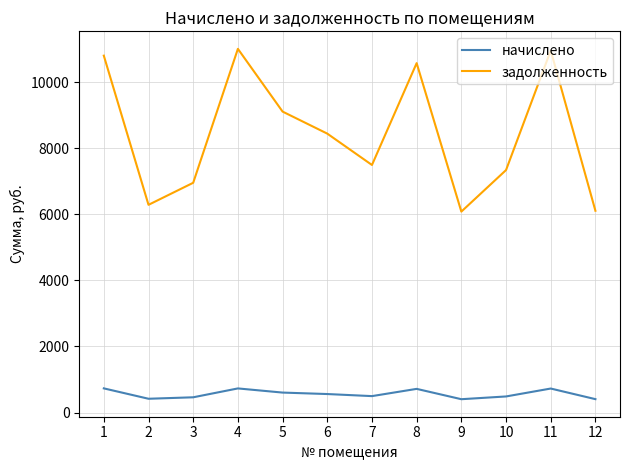

What are all the series names shown in the legend?

начислено, задолженность